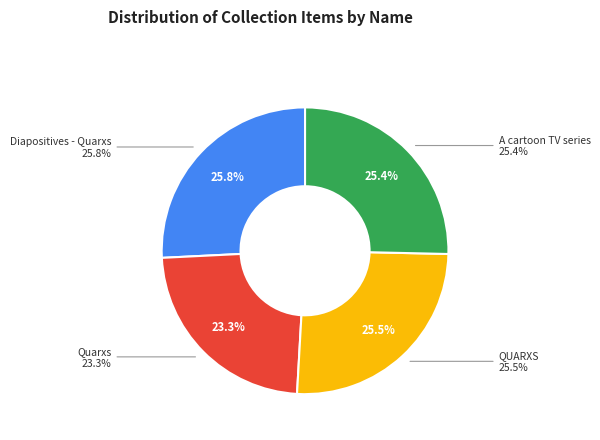

Which slice is the largest?

Diapositives - Quarxs